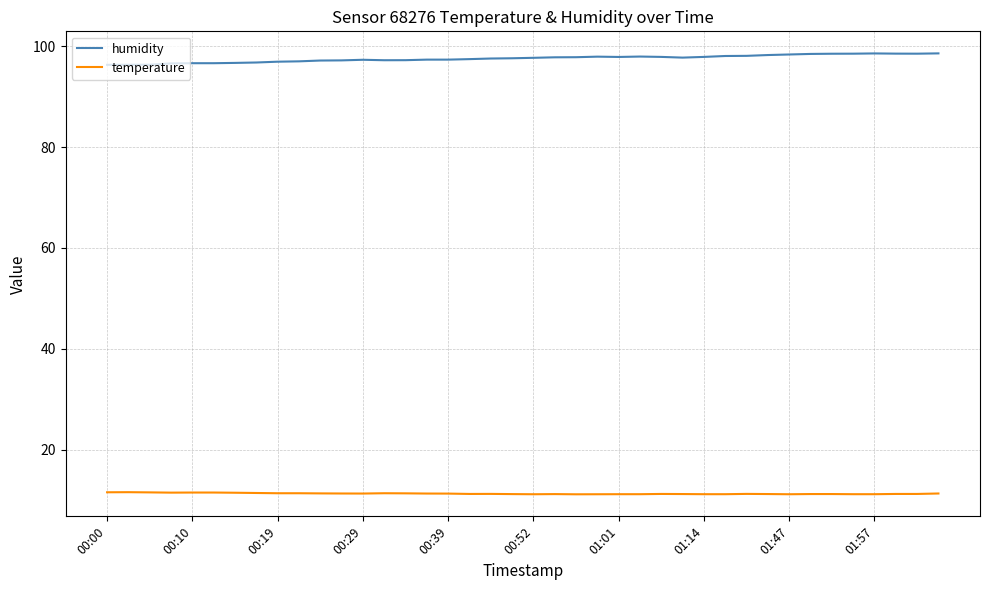

What is the maximum value for temperature?

11.5